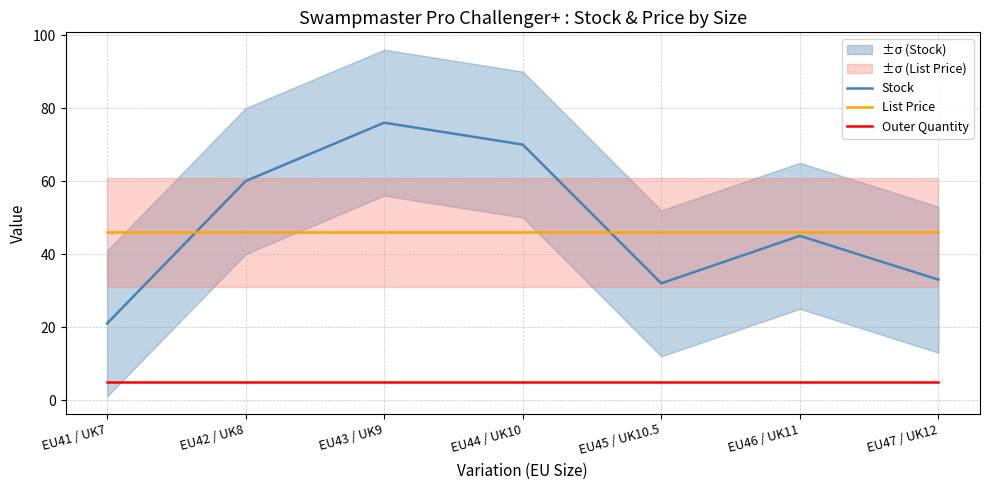

Where is List Price nearest to the value 45?

EU41 / UK7